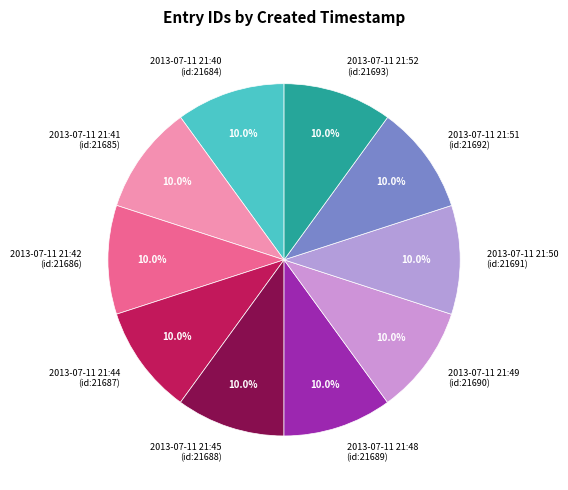

What portion of the pie excludes 2013-07-11 21:48 (id:21689)?

90.0%